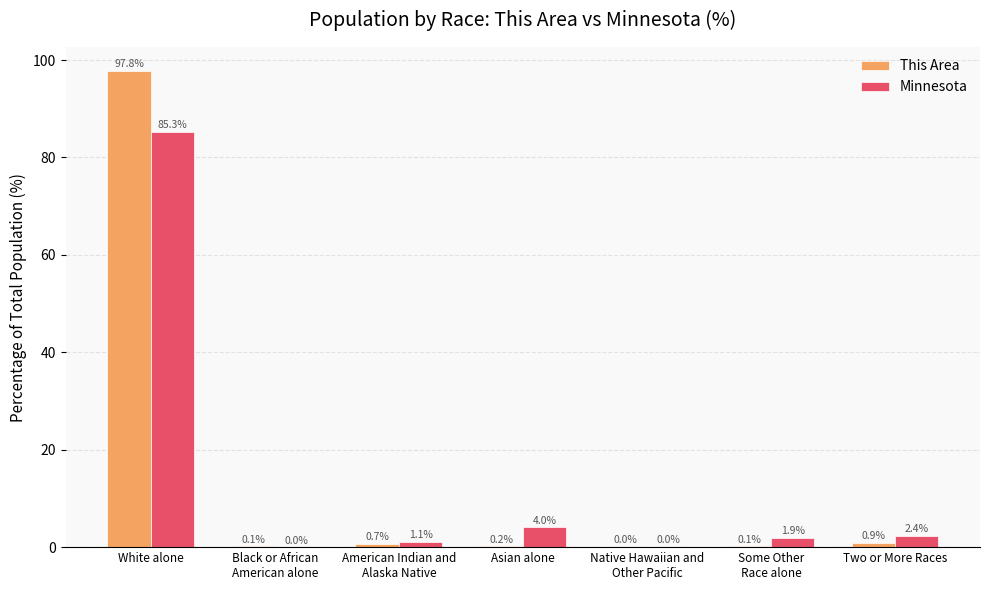

Which label corresponds to the largest value in the chart?

White alone